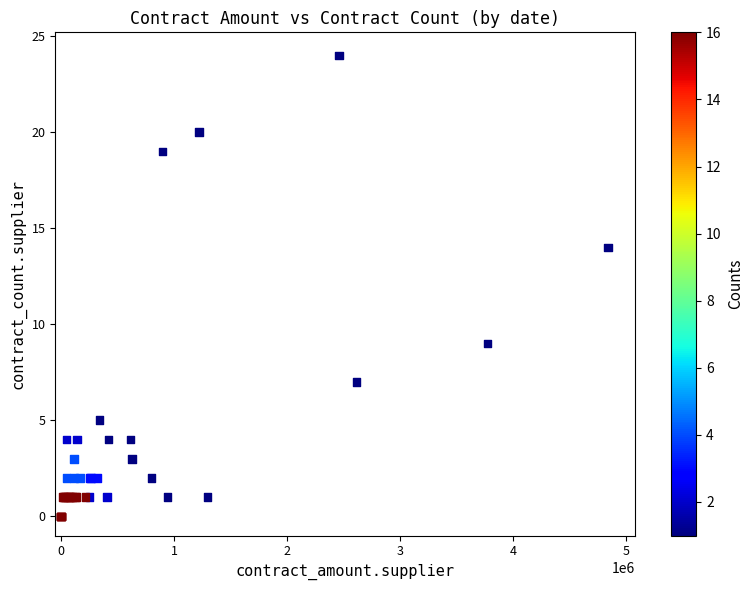

What Y value in the scatter plot is closest to 12?

14